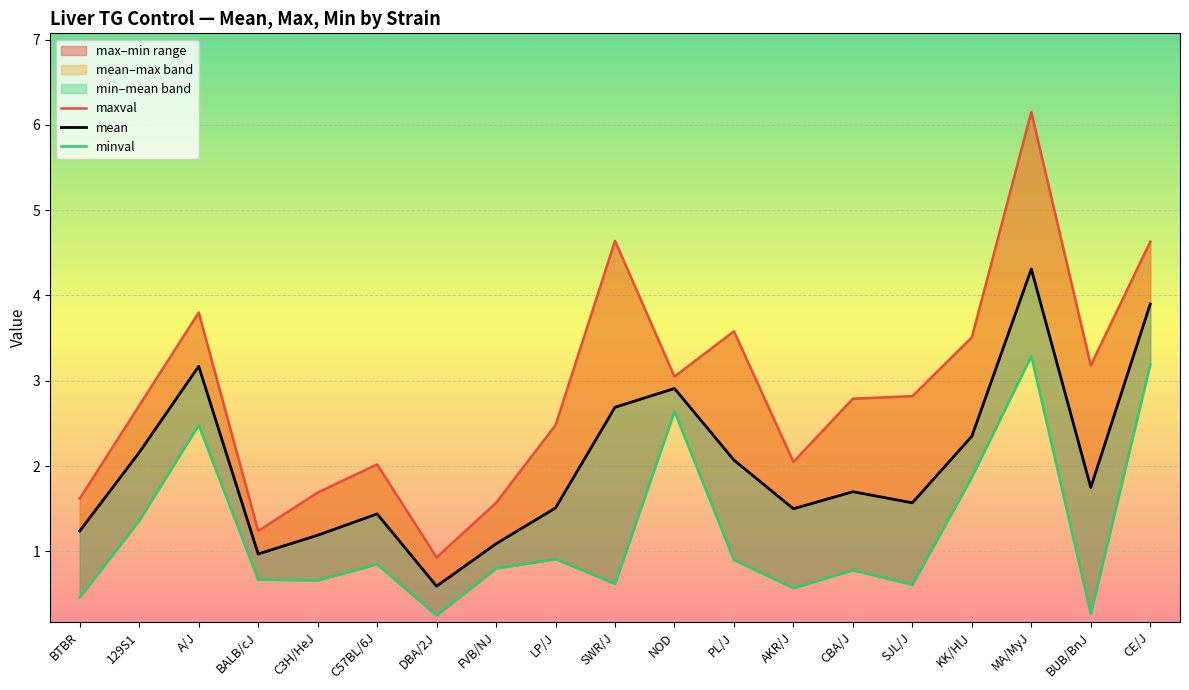

True or false: mean and maxval cross at least once.

False